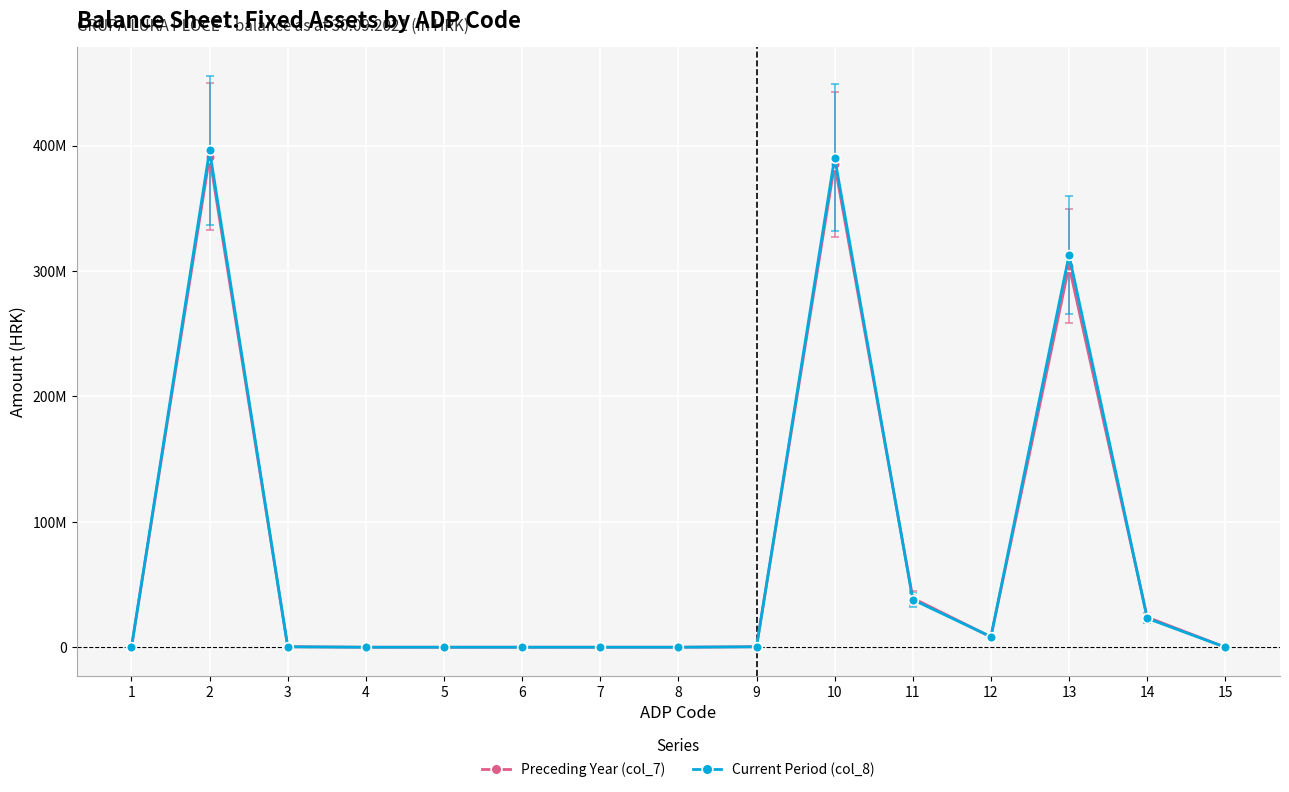

True or false: Preceding Year (col_7) has a value of 511737654 at 13.

False